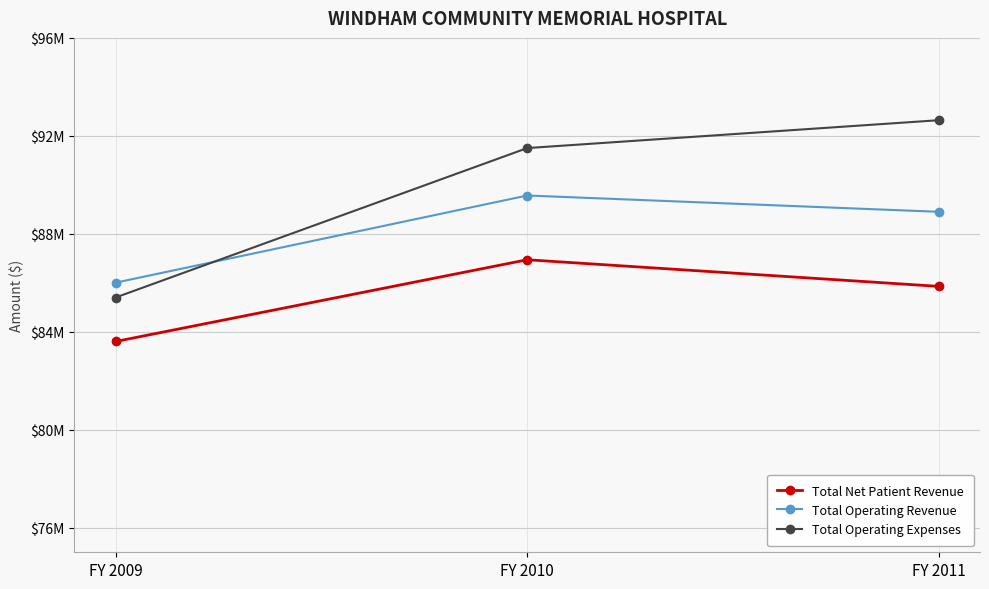

What is the maximum value for Total Net Patient Revenue?

86942706